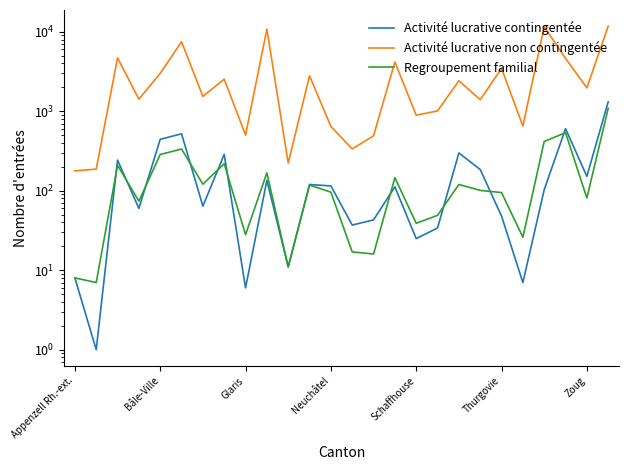

What is the greatest value displayed?

11787